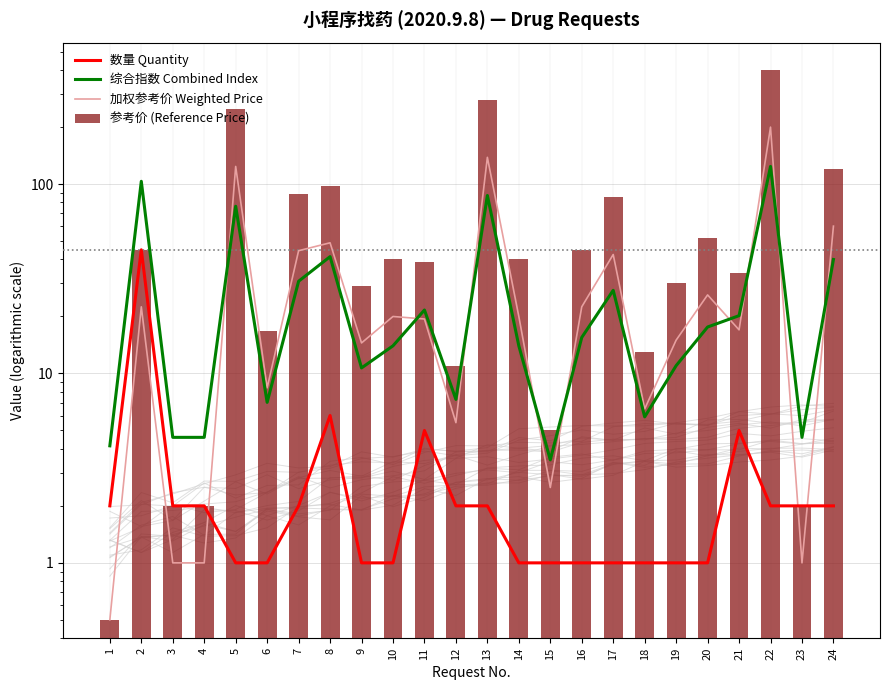

Is it true that 数量 Quantity equals 0.5 at 1?

False